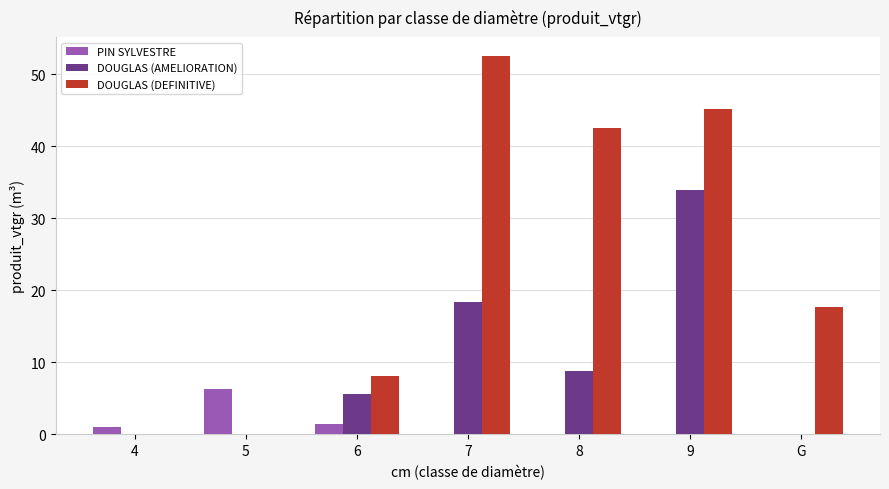

At which category is the sum across all series the highest?

9